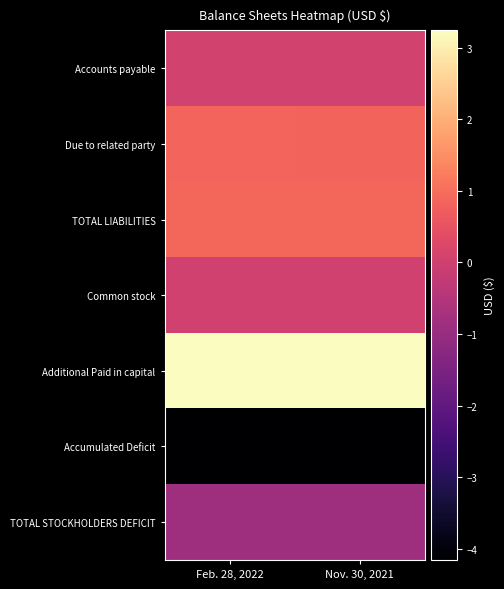

Reading left to right, transcribe all the data shown in this chart.

Accounts payable: Feb. 28, 2022=40662	Nov. 30, 2021=39249
Due to related party: Feb. 28, 2022=850484	Nov. 30, 2021=837984
TOTAL LIABILITIES: Feb. 28, 2022=891146	Nov. 30, 2021=877233
Common stock: Feb. 28, 2022=24403	Nov. 30, 2021=24403
Additional Paid in capital: Feb. 28, 2022=3242350	Nov. 30, 2021=3242350
Accumulated Deficit: Feb. 28, 2022=-4157899	Nov. 30, 2021=-4143986
TOTAL STOCKHOLDERS DEFICIT: Feb. 28, 2022=-891146	Nov. 30, 2021=-877233